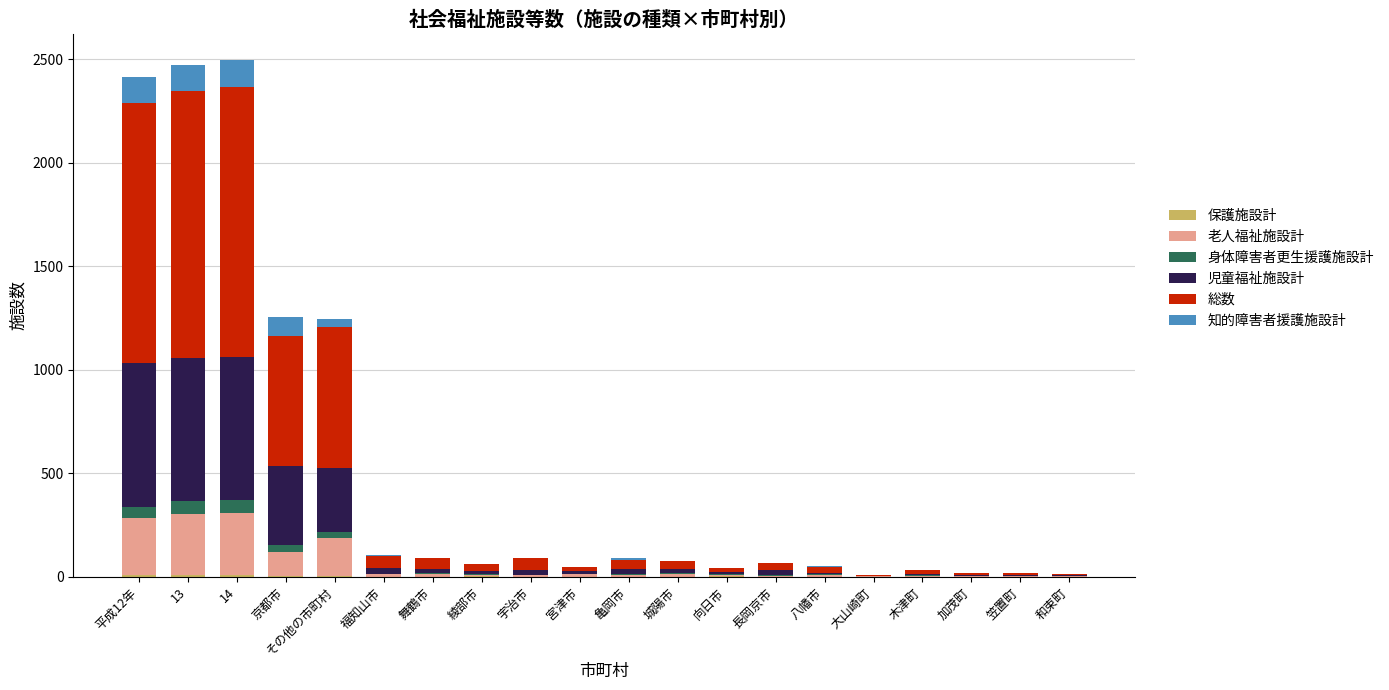

Does the chart contain stacked bars?

Yes